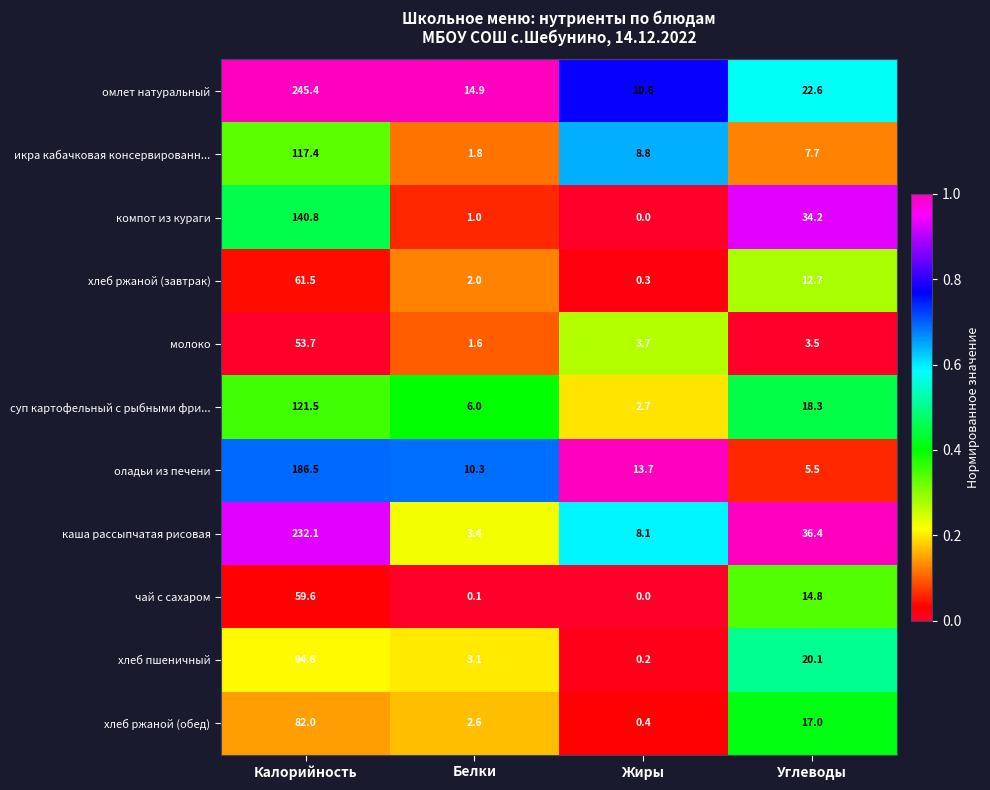

At which label is каша рассыпчатая рисовая closest to 117?

Углеводы